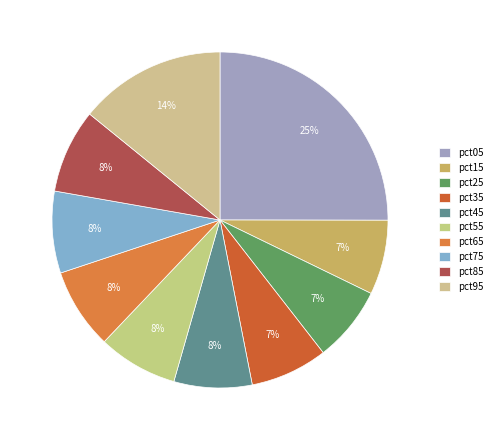

Which slice is the smallest?

pct15